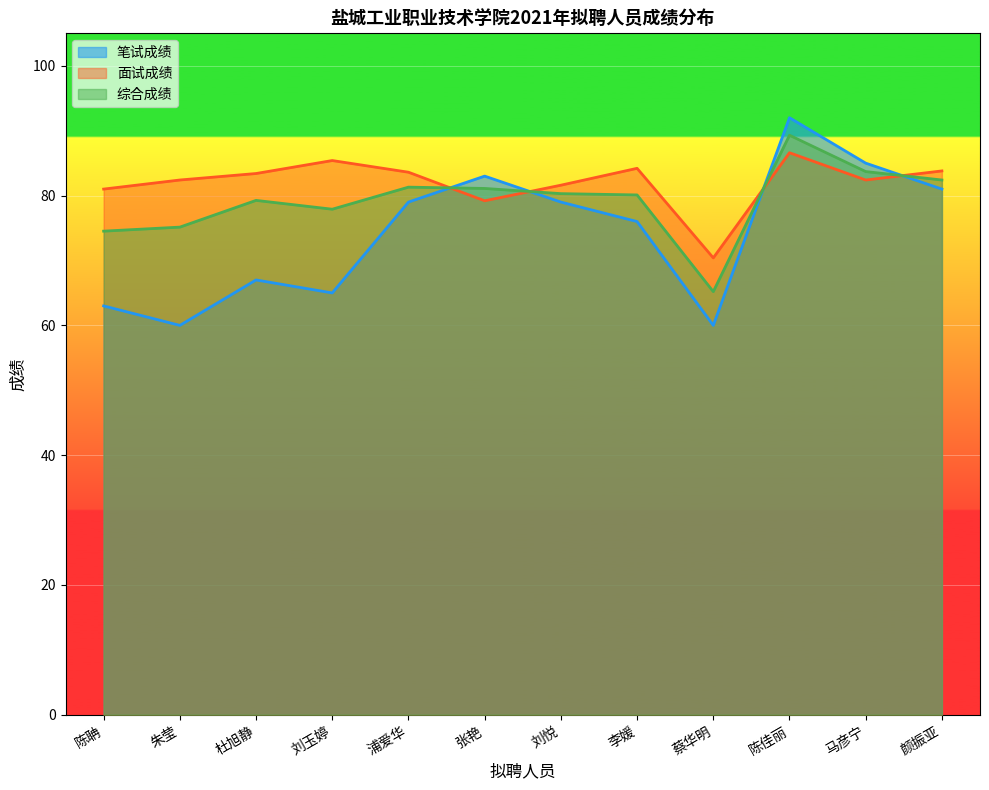

How many interior local valleys does the 综合成绩 series have?

2